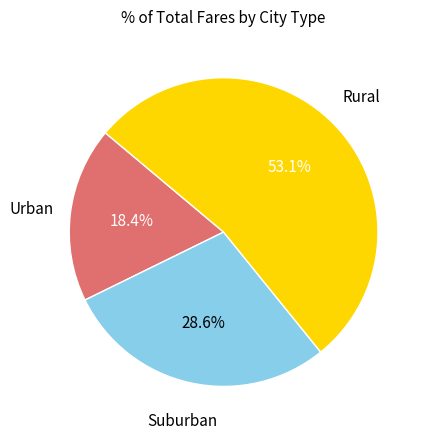

Is there a majority slice in this chart?

Yes